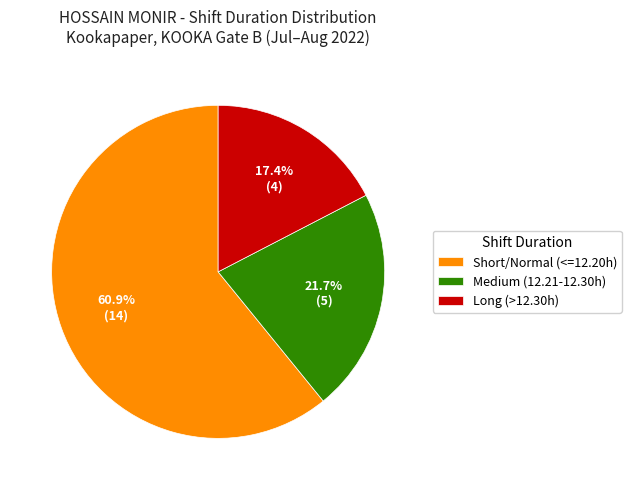

Which category accounts for the majority?

Short/Normal (<=12.20h)